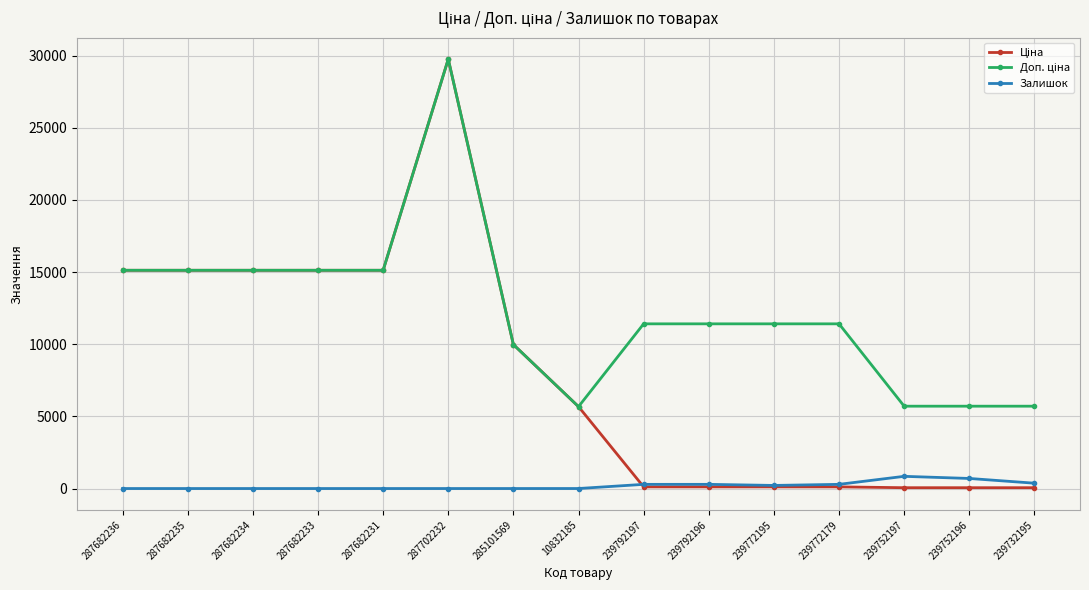

What is the spread (max minus min) of values at 287682233?

15120.0